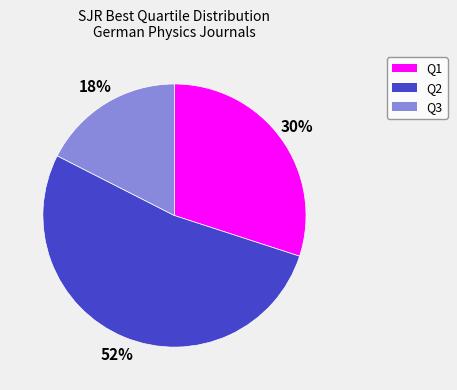

Is there a majority slice in this chart?

Yes